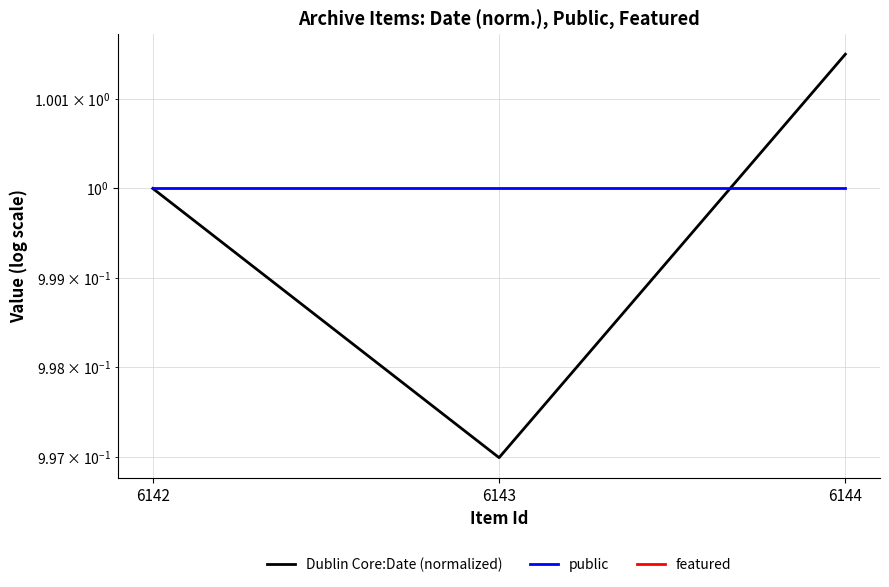

What is the total value across all series at 6144?

2.0